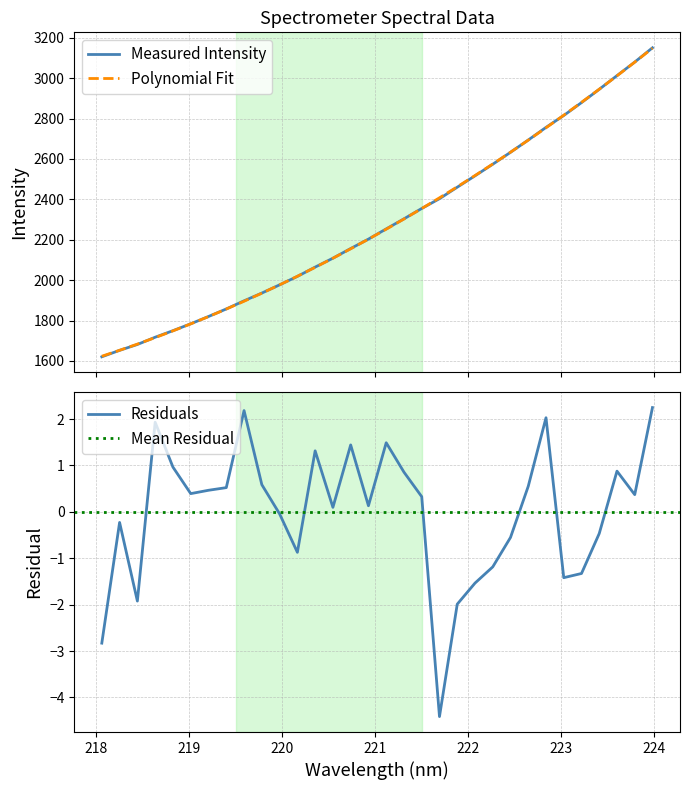

At how many categories does at least one series exceed 1795?

26